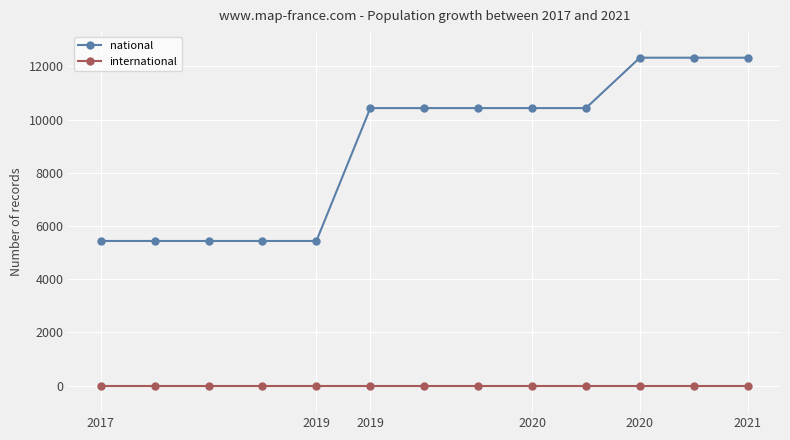

List the series in order of their peak value, lowest first.

international, national